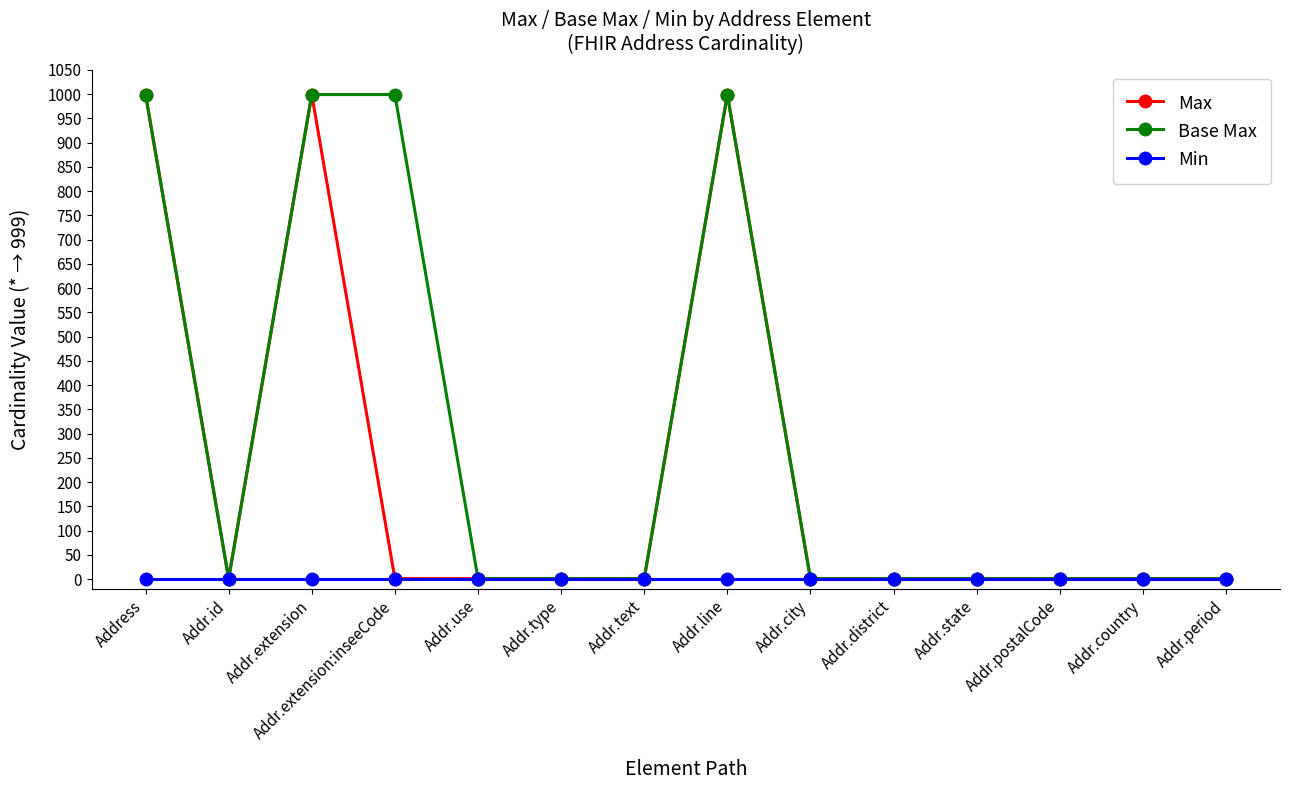

How many data points in Base Max are above 1?

4